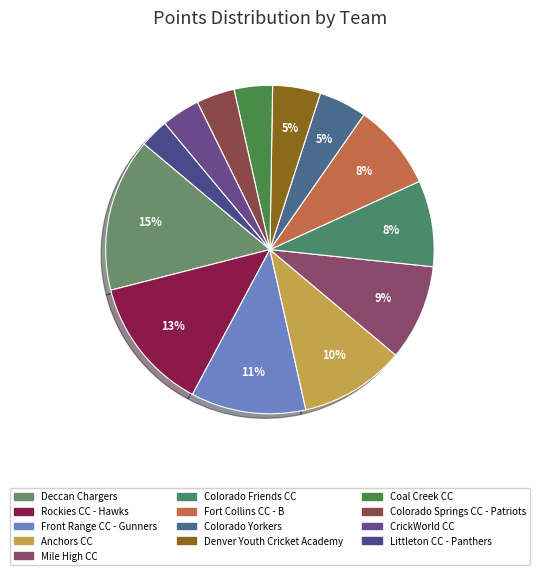

How many segments does this pie chart have?

13